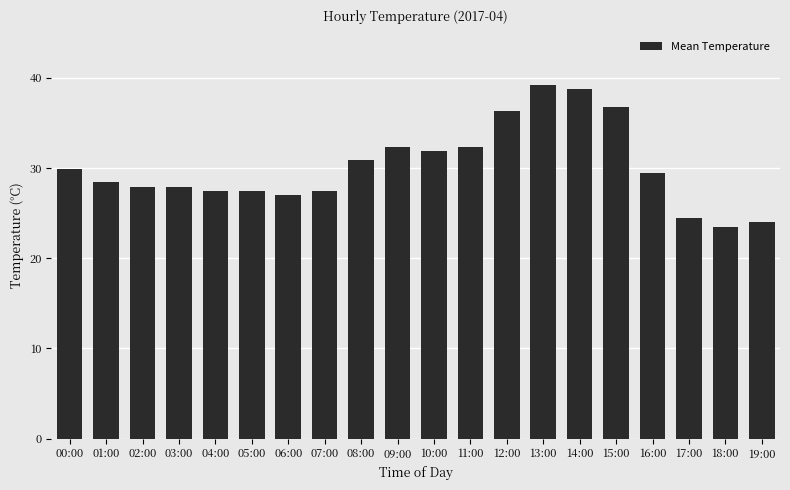

What is the value of the 12th bar from the left?

32.3